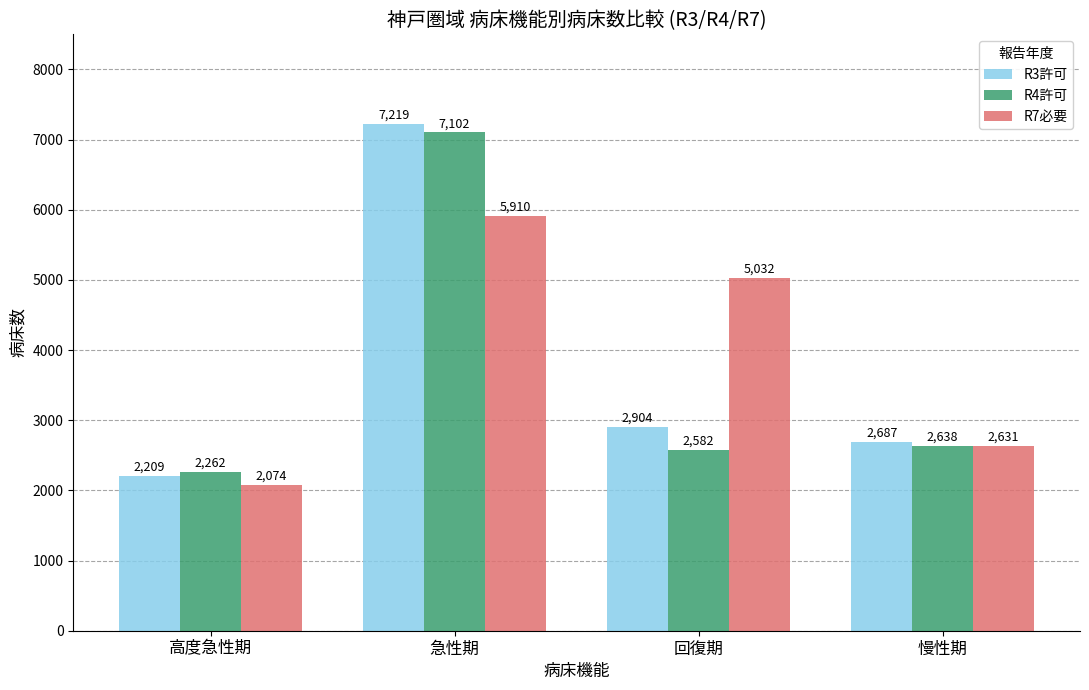

What is the greatest value displayed?

7219